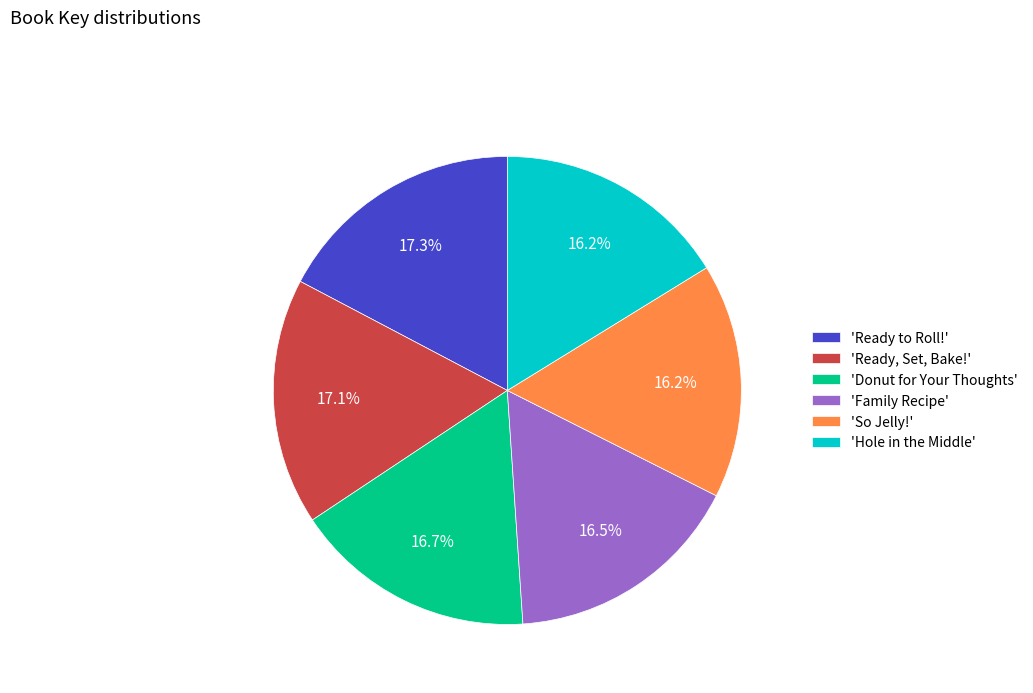

Is there a majority slice in this chart?

No